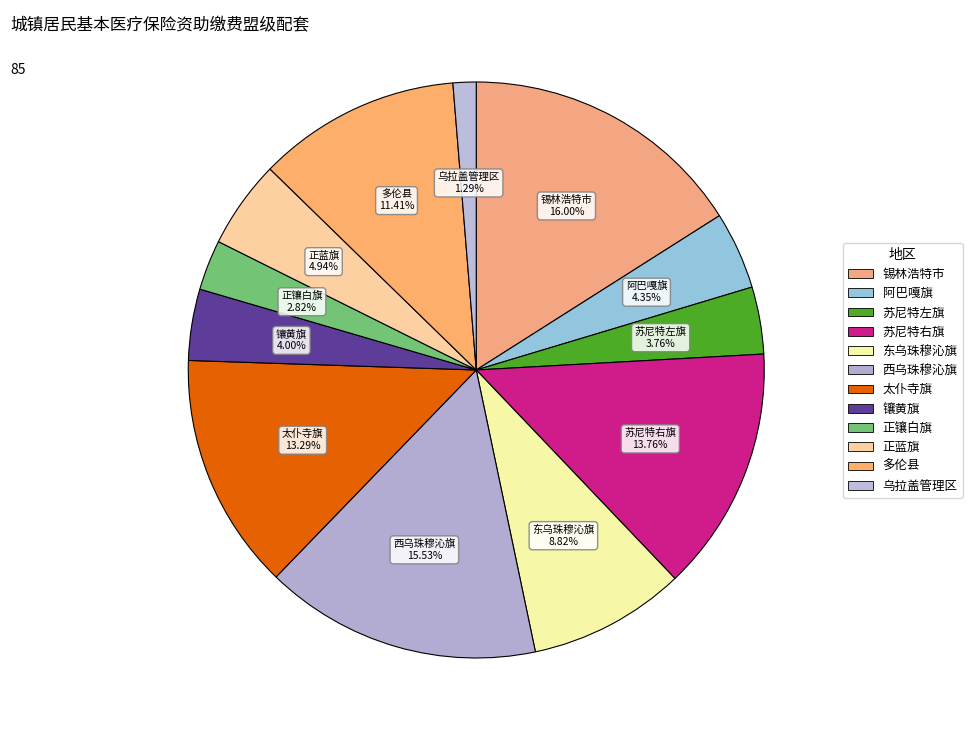

Count the number of slices in the pie.

12